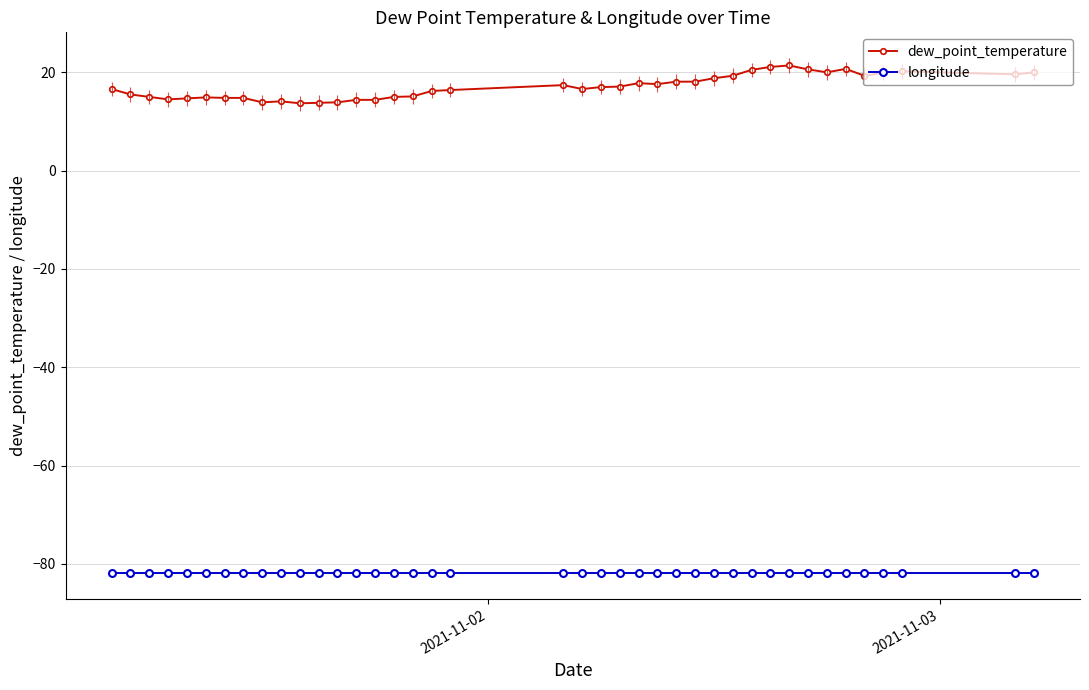

What is the sum of all dew_point_temperature values?

682.8